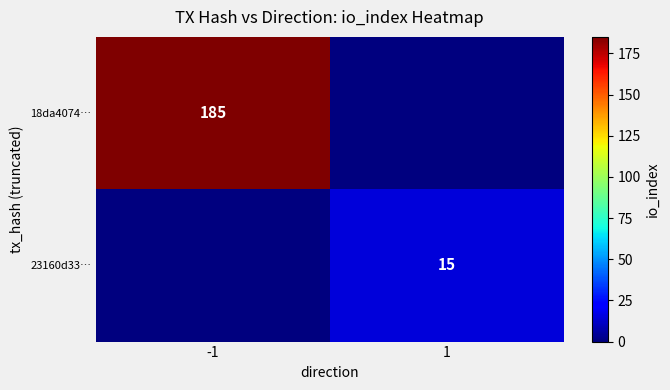

Is it true that 23160d33… equals 6 at 1?

False